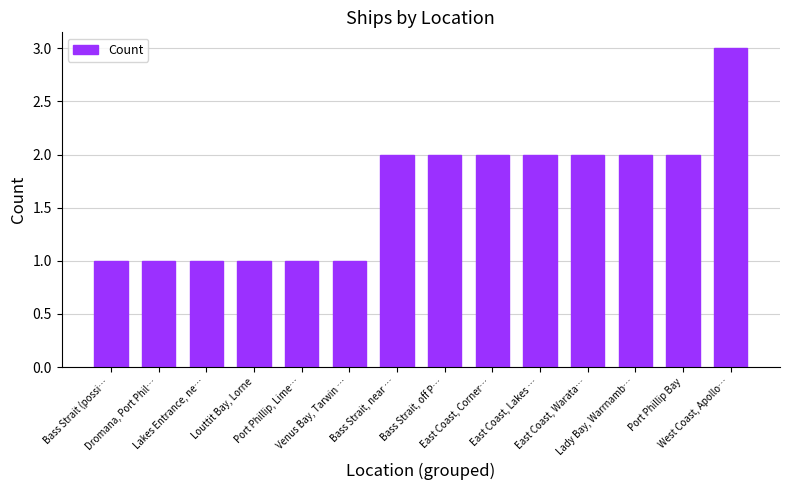

What is the sum of all values?

23